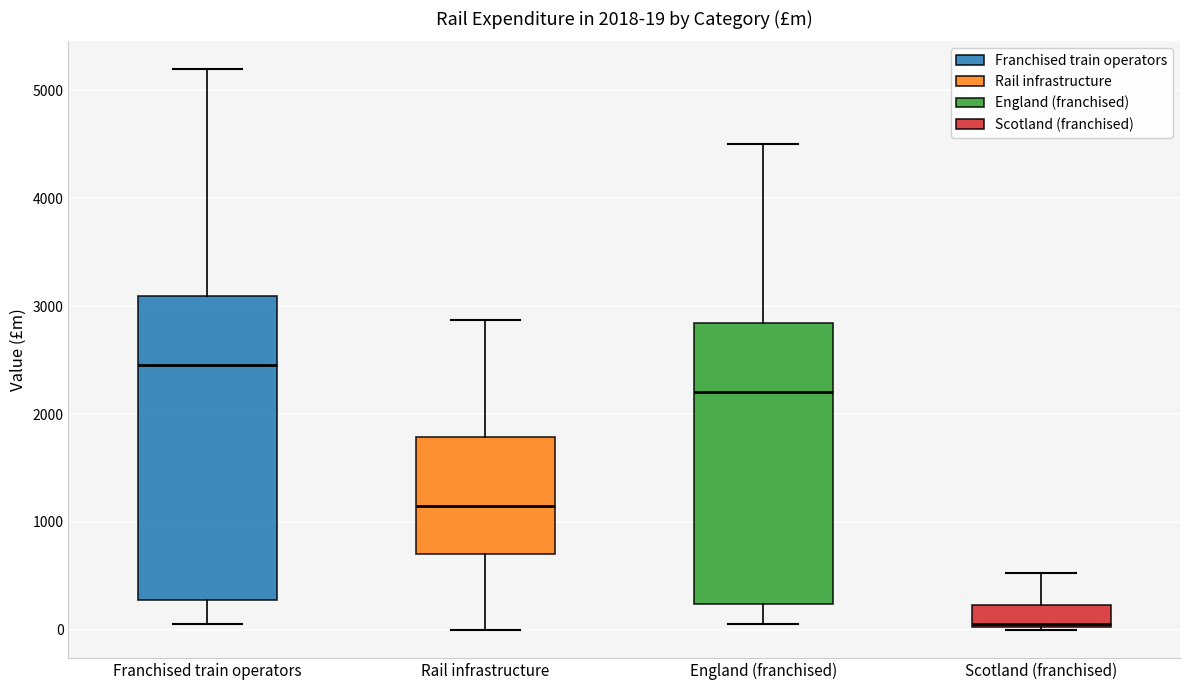

Comparing the boxes themselves (not the whiskers), which one is the tallest?

Franchised train operators